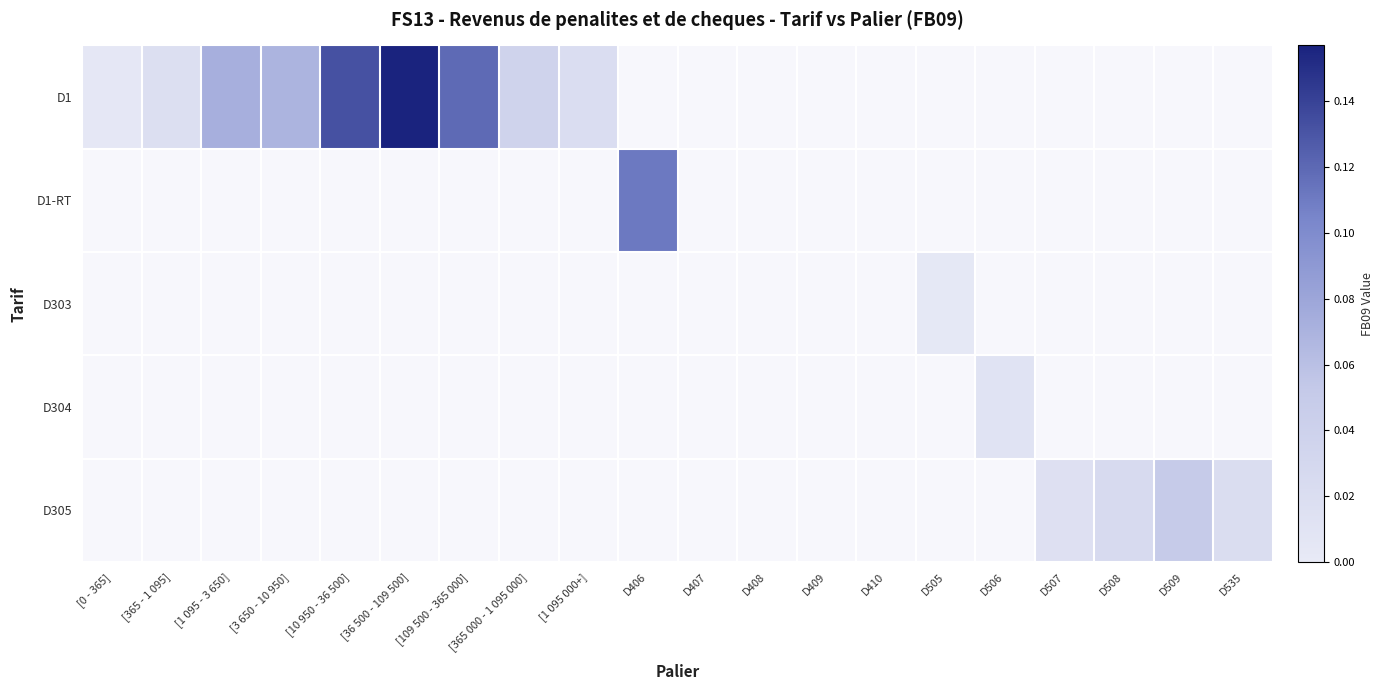

Which series has the largest range (max minus min)?

D1